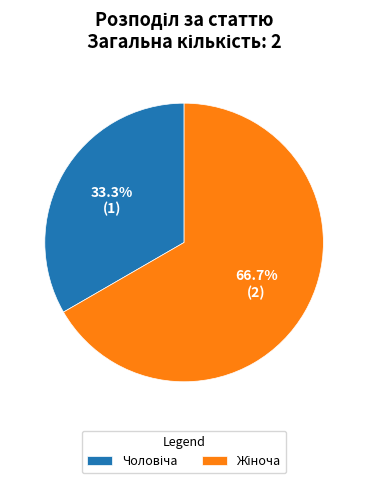

Is there any slice that represents more than half of the pie?

Yes